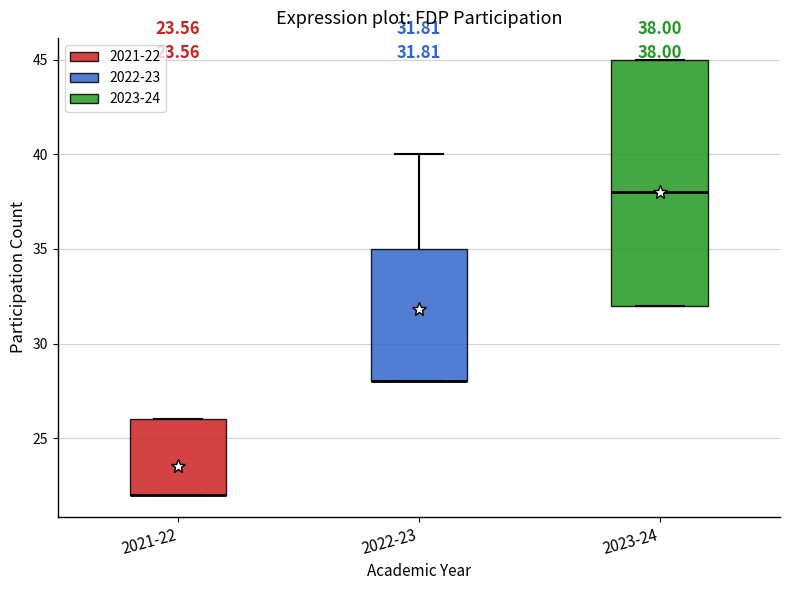

Which box is the tallest, from its lower edge to its upper edge?

2023-24